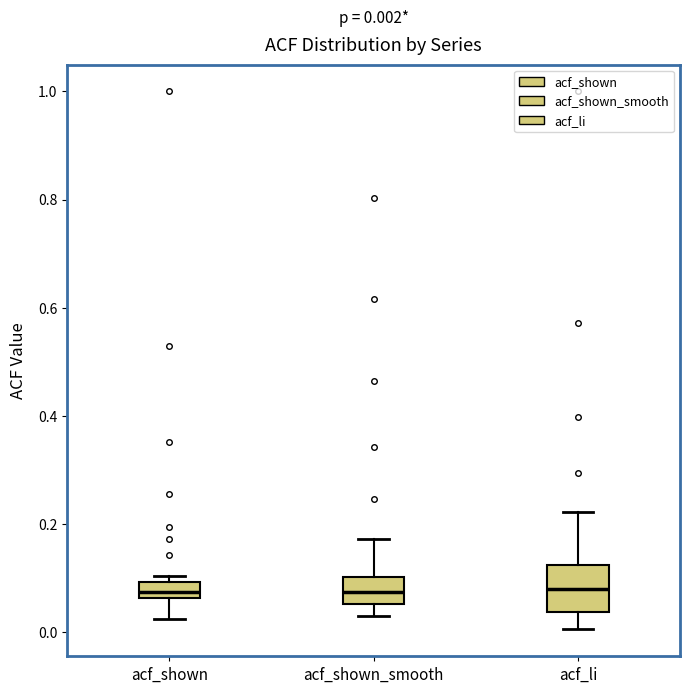

Comparing the boxes themselves (not the whiskers), which one is the tallest?

acf_li